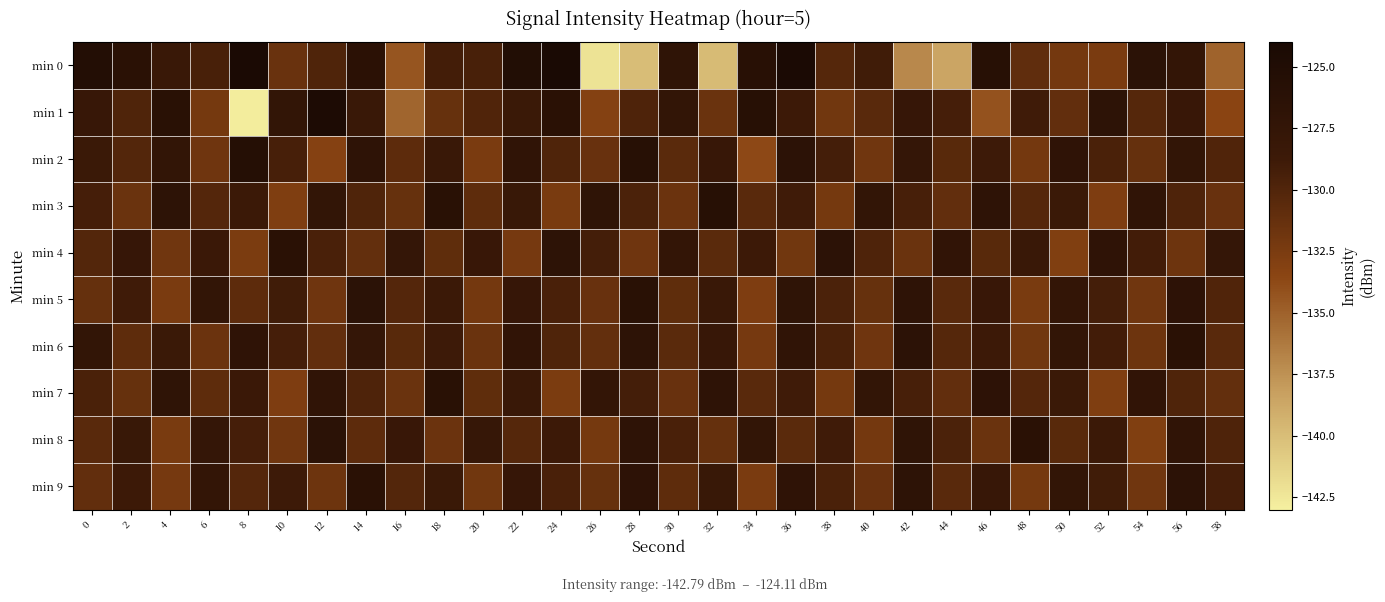

What is the minimum value shown in the chart?

-142.8